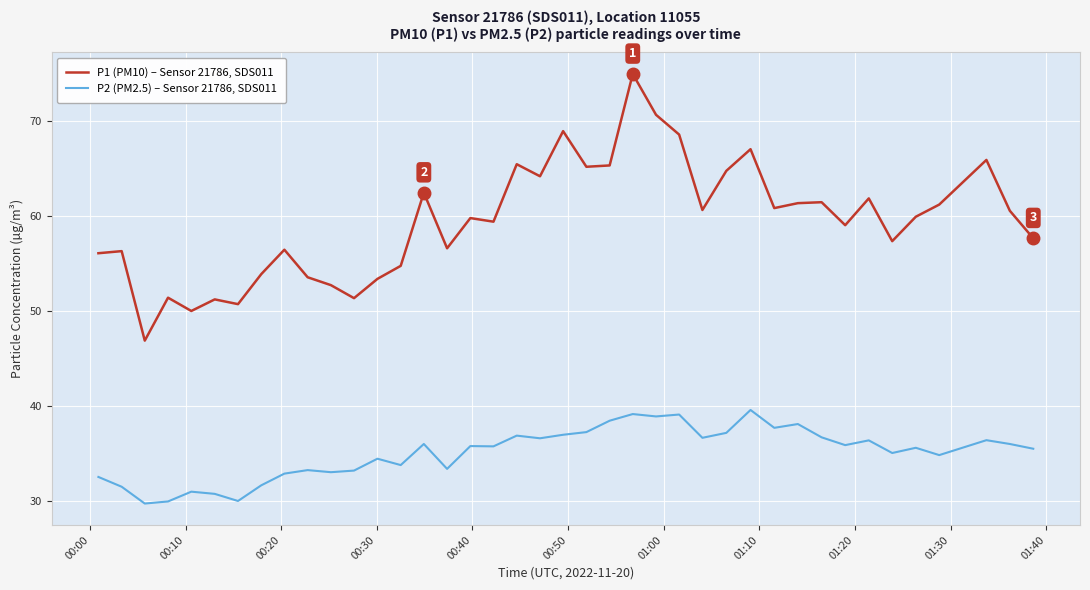

What is the greatest value displayed?

75.0